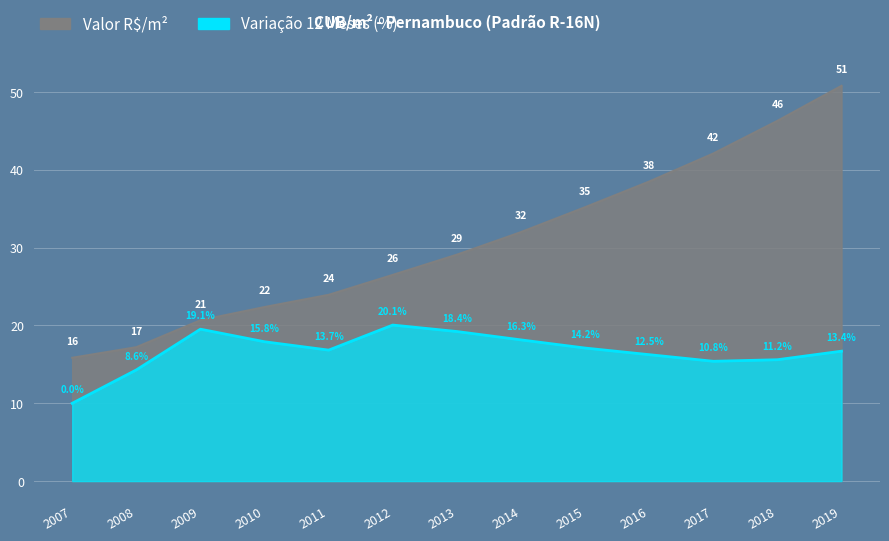

What are all the series names shown in the legend?

Valor R$/m², Variação 12 Meses (%)